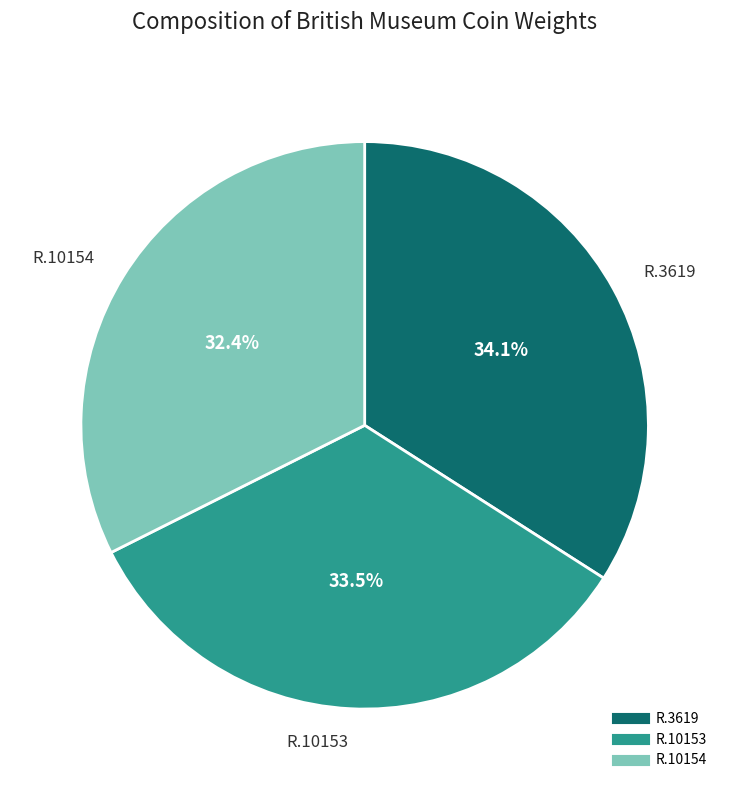

What percentage is NOT represented by R.3619?

65.9%